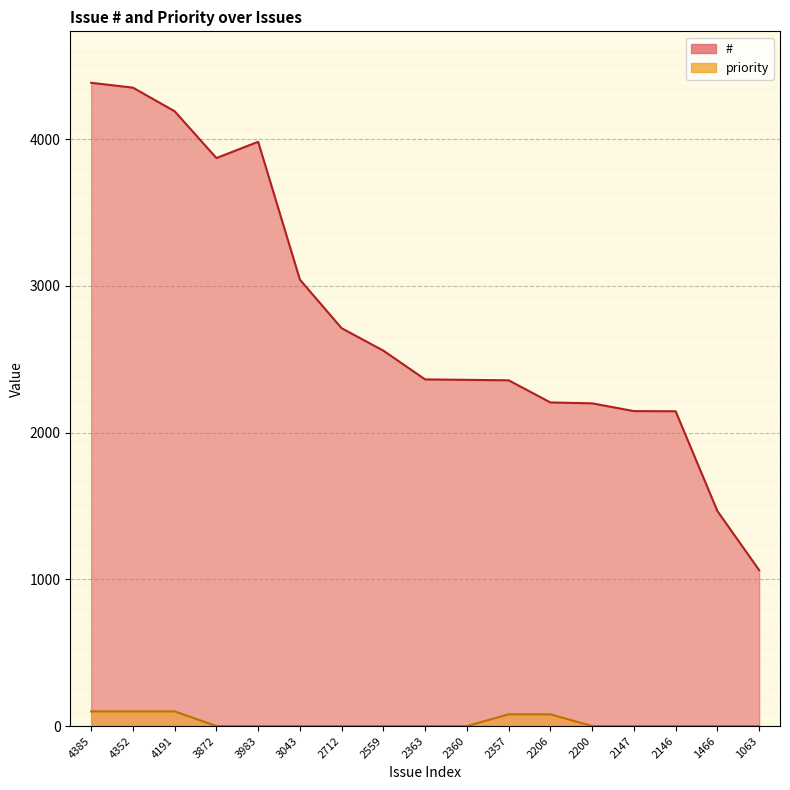

True or false: priority and # cross at least once.

False